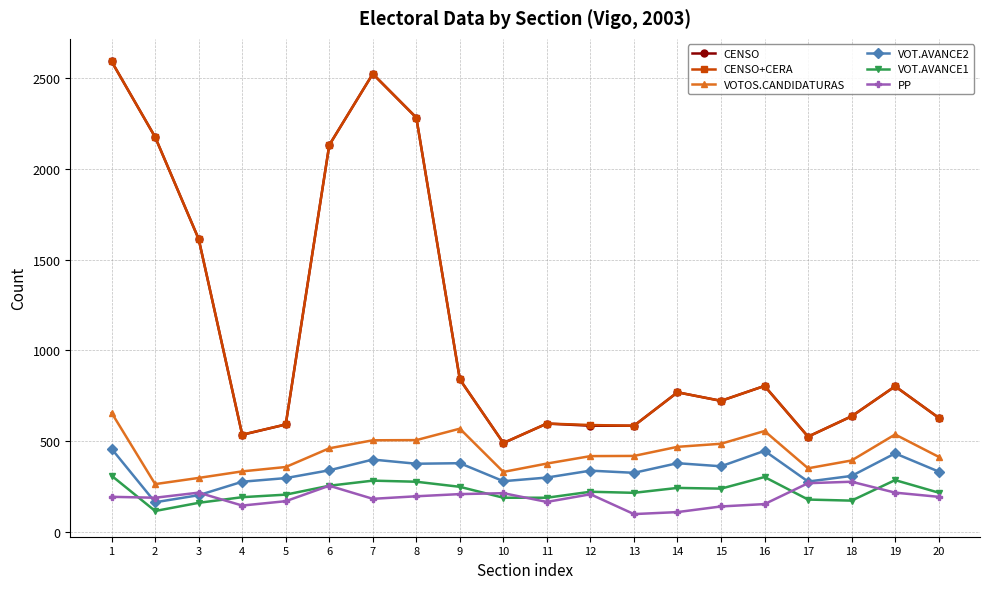

Is this an area chart (filled region under the line)?

No